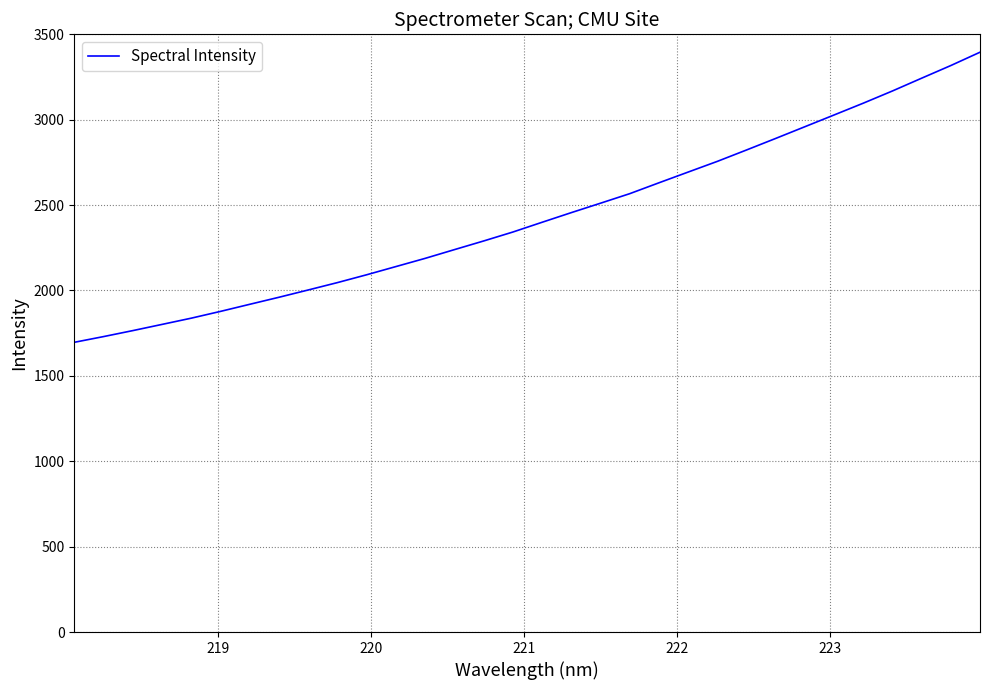

What is the difference between the maximum and minimum values?

1698.7